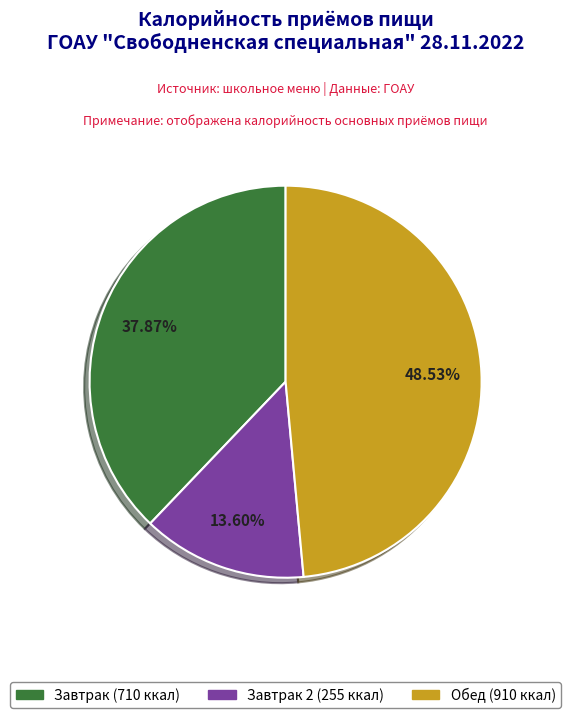

Does any single category account for the majority?

No